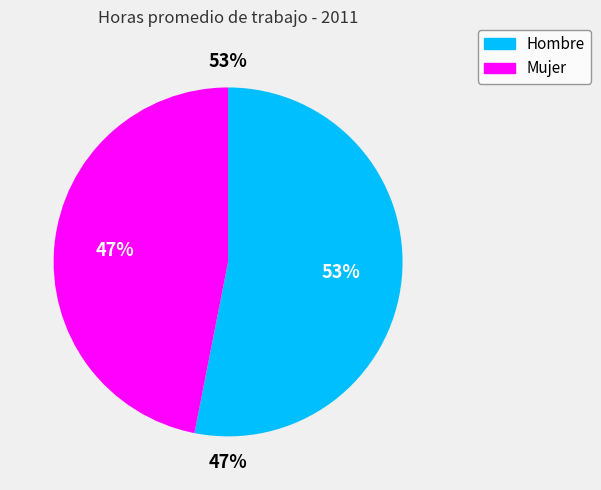

Approximately how many times larger is the value at Hombre compared to Mujer?

1.1